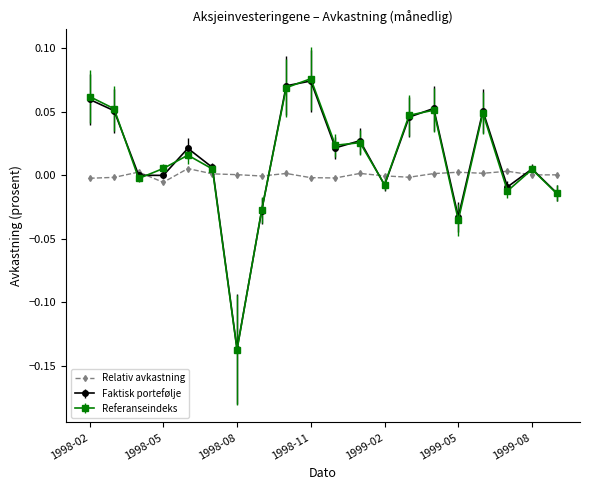

Count the number of categories in the chart.

20